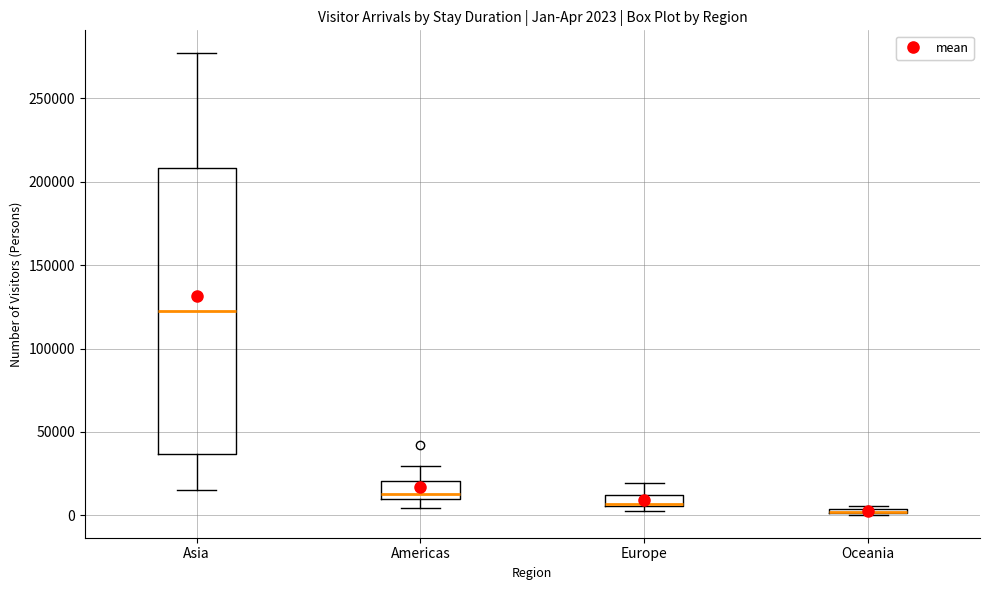

Comparing the boxes themselves (not the whiskers), which one is the tallest?

Asia